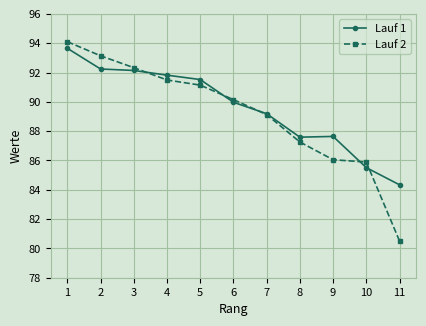

What is the value of the Lauf 1 point at the 3rd from the left?

92.1